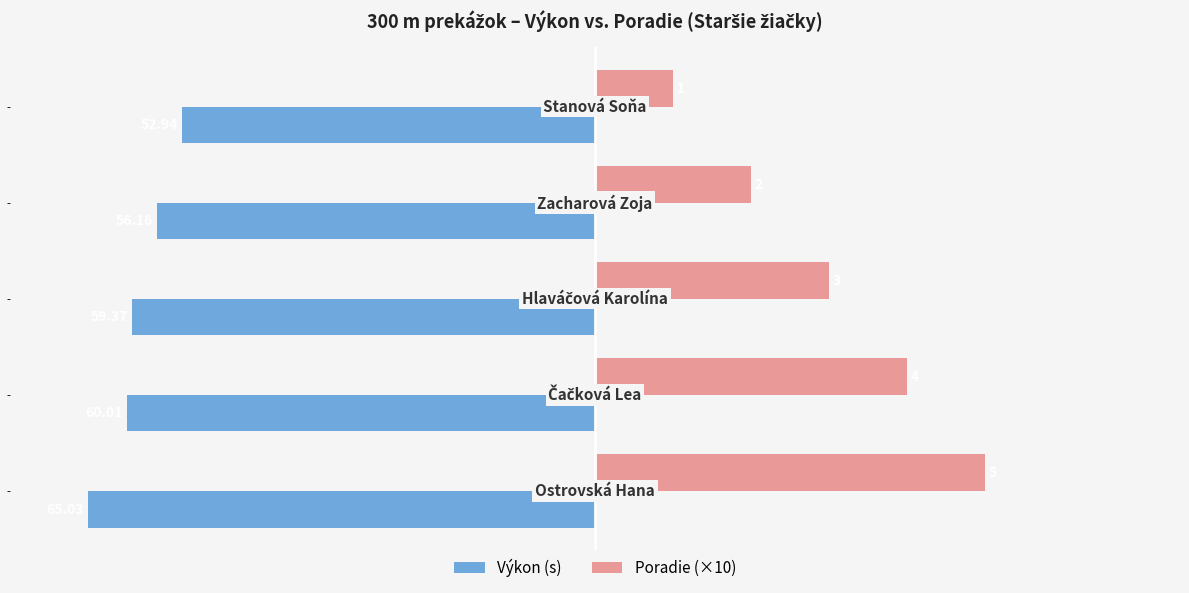

Which series has the largest total across all categories?

Poradie (×10)